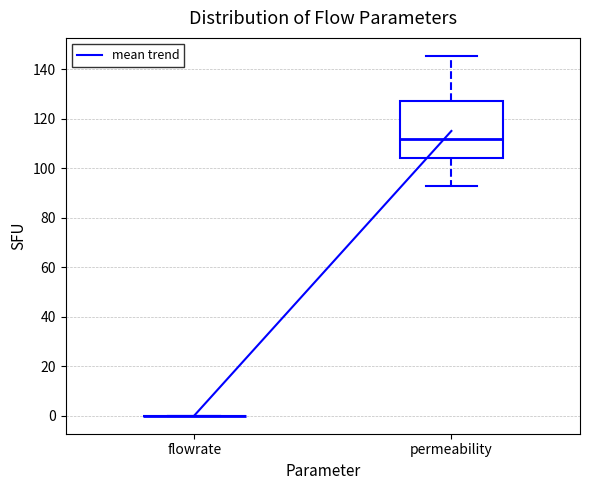

Where does the lower whisker of the box for permeability end on the y-axis? The values are not printed on the chart, so give them approximately, as read against the axis.

92